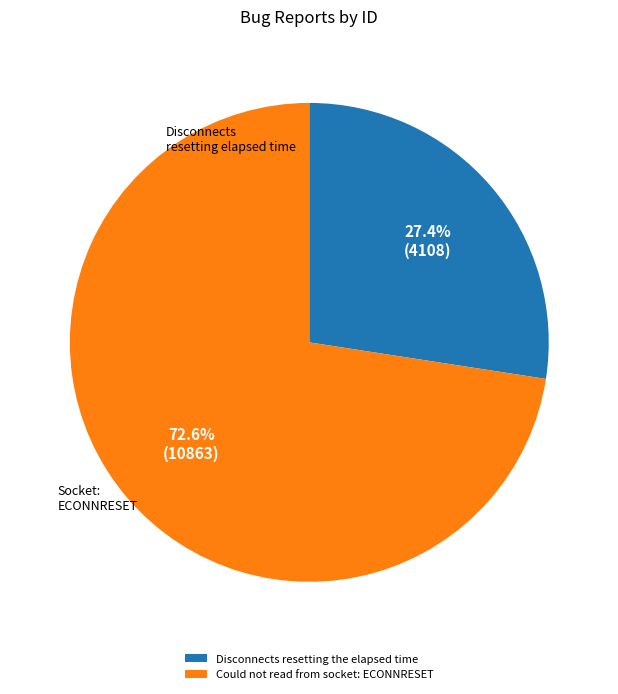

To the nearest percent, what portion does Could not read from socket: ECONNRESET represent?

73%